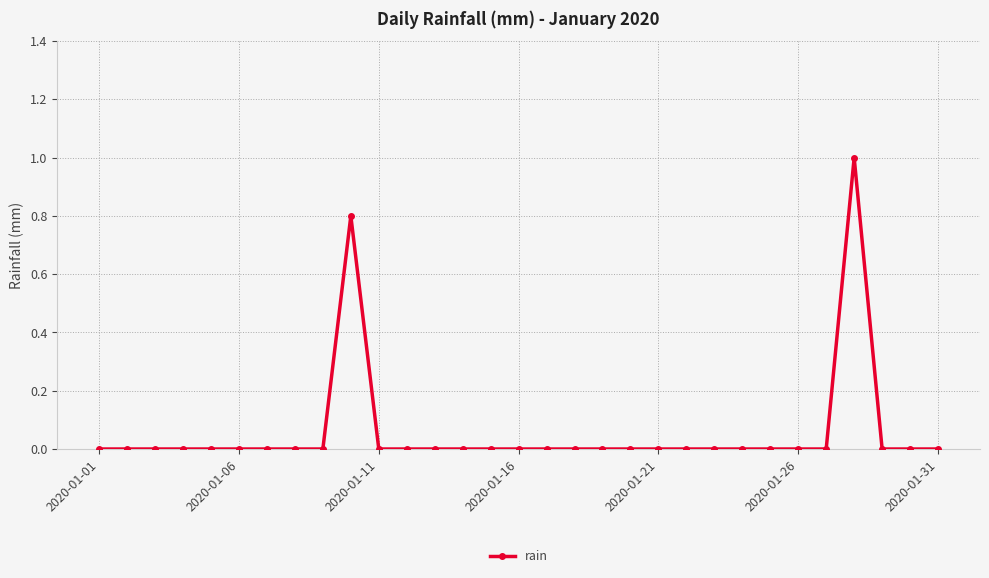

How many data points does each series have?

31